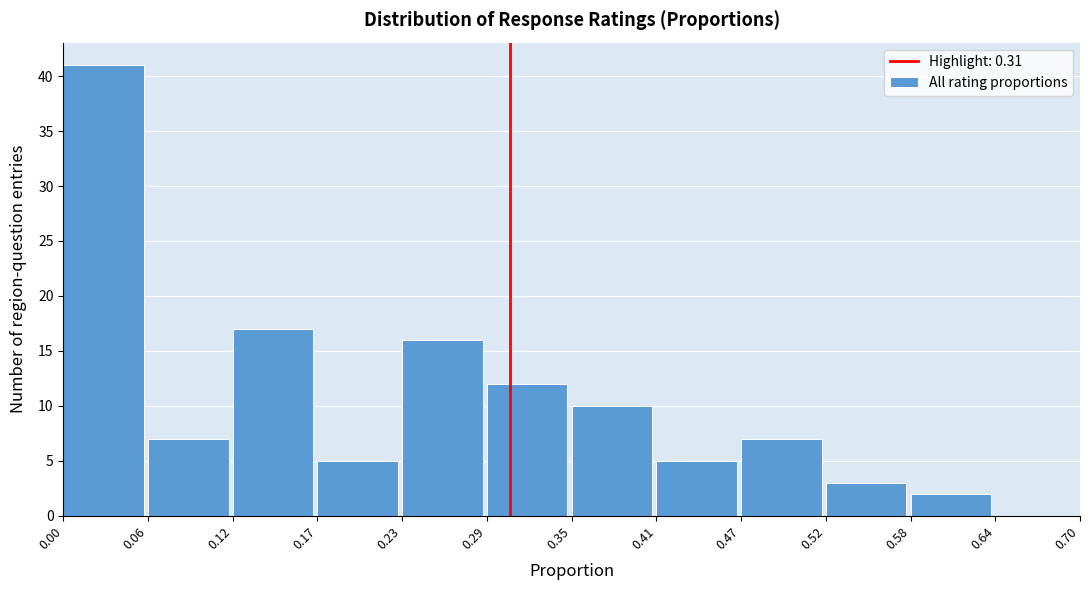

Reading left to right, transcribe this chart: for each bar, give the range it covers on the x-axis and its height. The values are not printed on the chart, so give them approximately, as read against the axis.

0.00 to 0.06: 41
0.06 to 0.12: 7
0.12 to 0.17: 17
0.17 to 0.23: 5
0.23 to 0.29: 16
0.29 to 0.35: 12
0.35 to 0.41: 10
0.41 to 0.47: 5
0.47 to 0.52: 7
0.52 to 0.58: 3
0.58 to 0.64: 2
0.64 to 0.70: 0